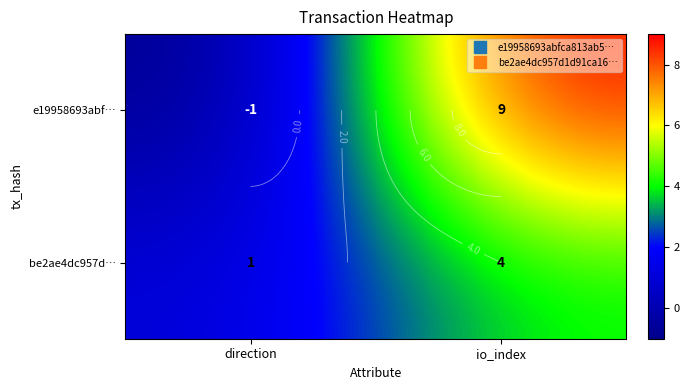

At which category is the sum across all series the highest?

io_index